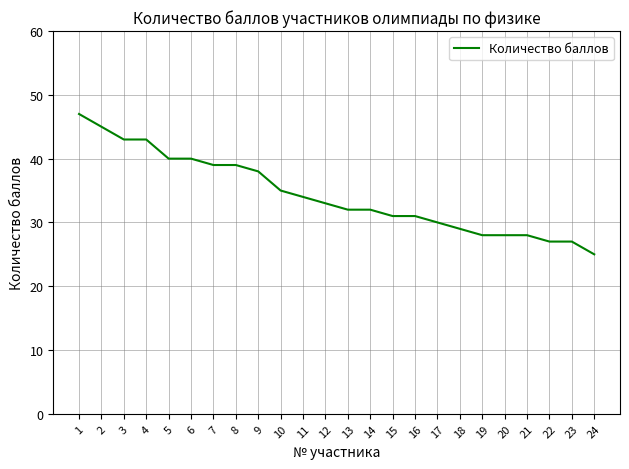

Is it true that the value at 3 is 43?

True